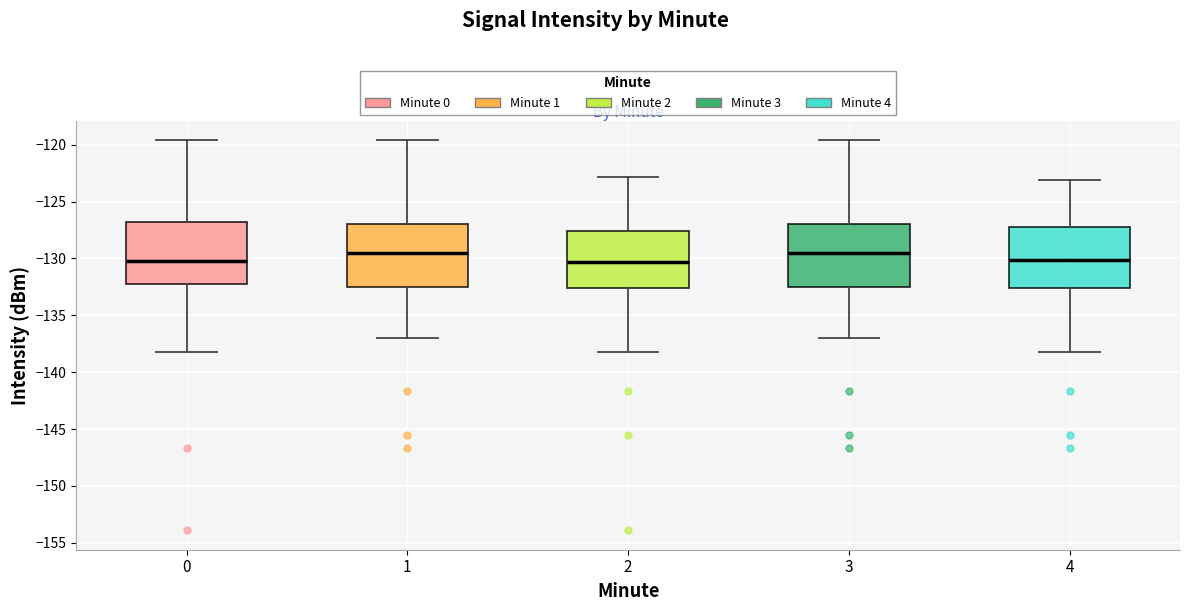

Reading left to right, read every box against the y-axis: the position of its median line, the range the box covers, and the ends of its whiskers. The values are not printed on the chart, so give them approximately, as read against the axis.

0: median -130.0, box -132.5 to -127.0, whiskers -138.0 to -119.5
1: median -129.5, box -132.5 to -127.0, whiskers -137.0 to -119.5
2: median -130.5, box -132.5 to -127.5, whiskers -138.0 to -123.0
3: median -129.5, box -132.5 to -127.0, whiskers -137.0 to -119.5
4: median -130.0, box -132.5 to -127.0, whiskers -138.0 to -123.0